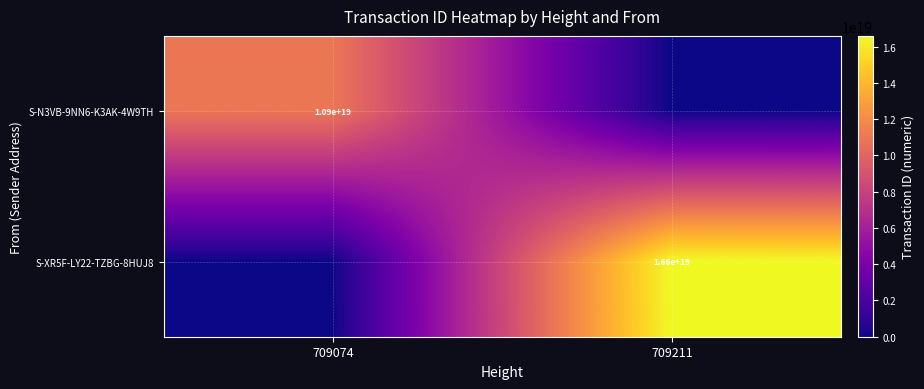

True or false: S-XR5F-LY22-TZBG-8HUJ8 has a value of 16600000000000000000 at 709211.

True